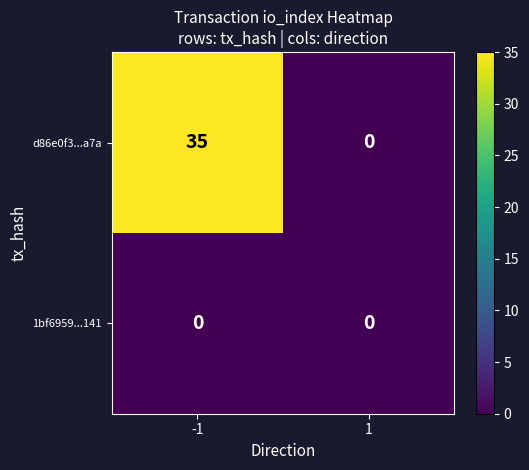

At how many categories does at least one series exceed 7?

1